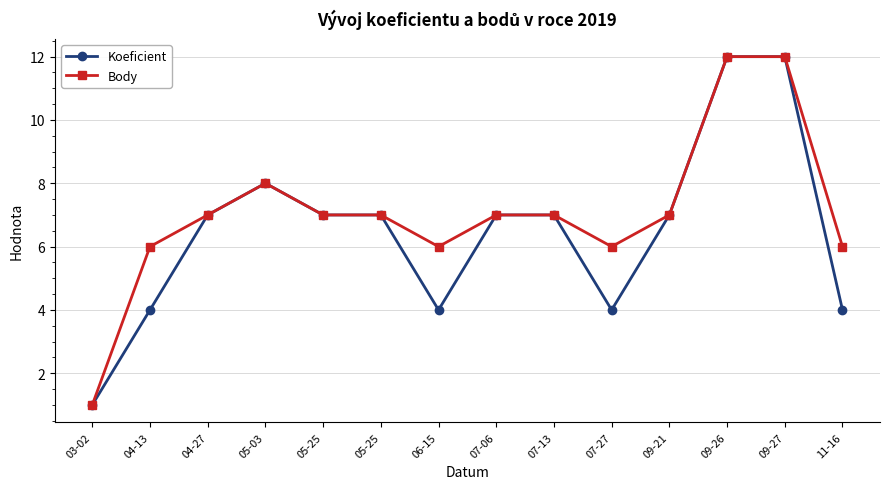

What is the average value of the Koeficient series?

6